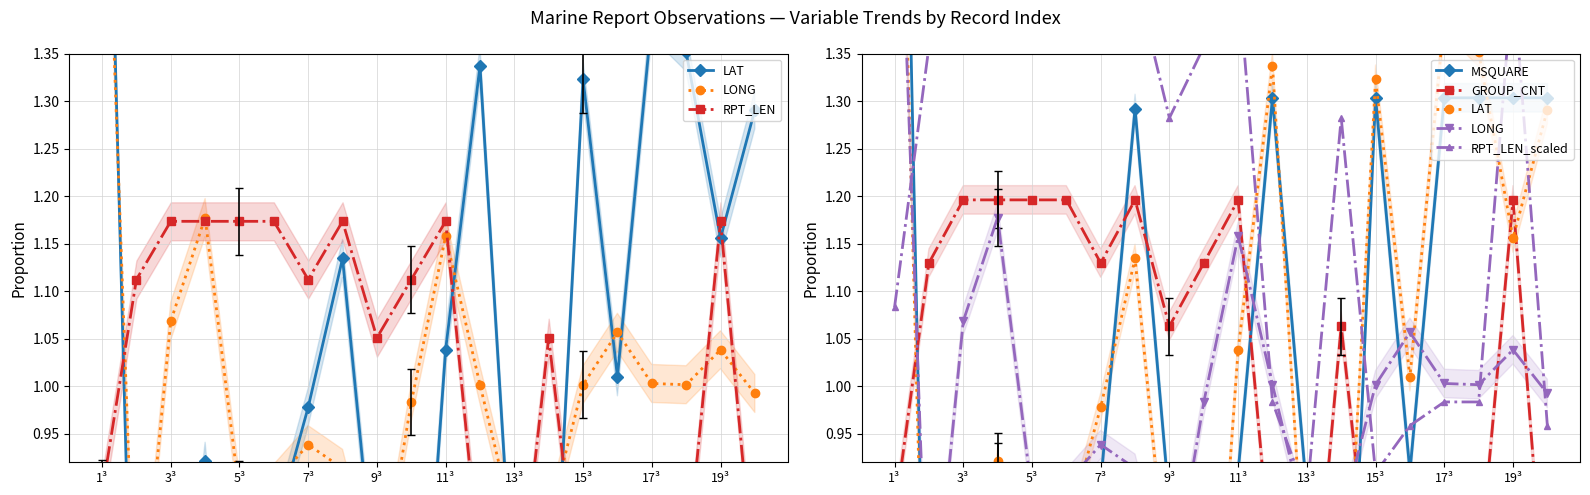

How many intersections are there between GROUP_CNT and LONG?

6